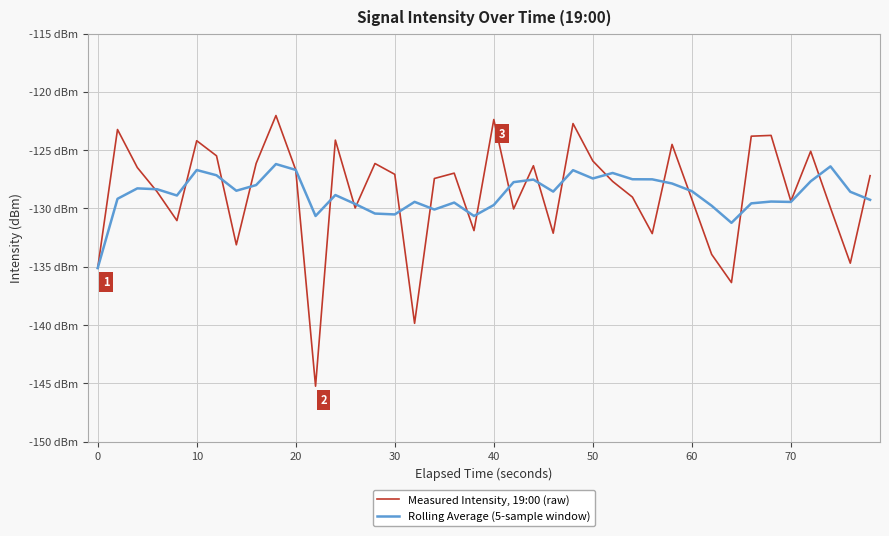

What is the average value of the Rolling Average (5-sample window) series?

-128.7